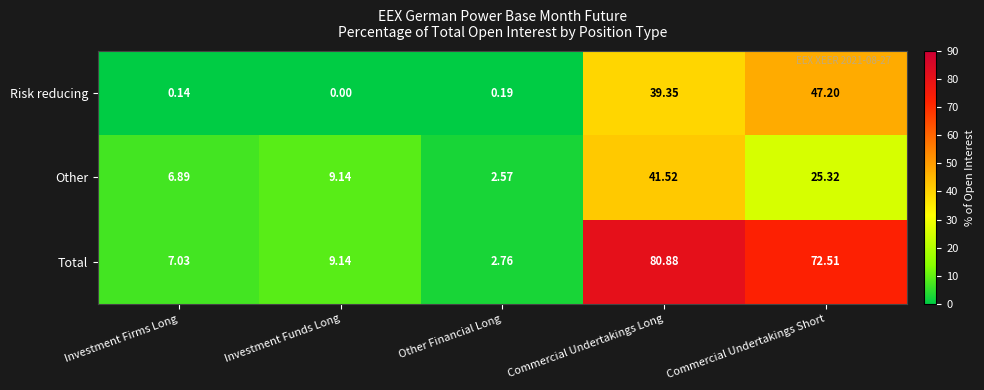

List the labels in order of Other value, largest first.

Commercial Undertakings Long, Commercial Undertakings Short, Investment Funds Long, Investment Firms Long, Other Financial Long